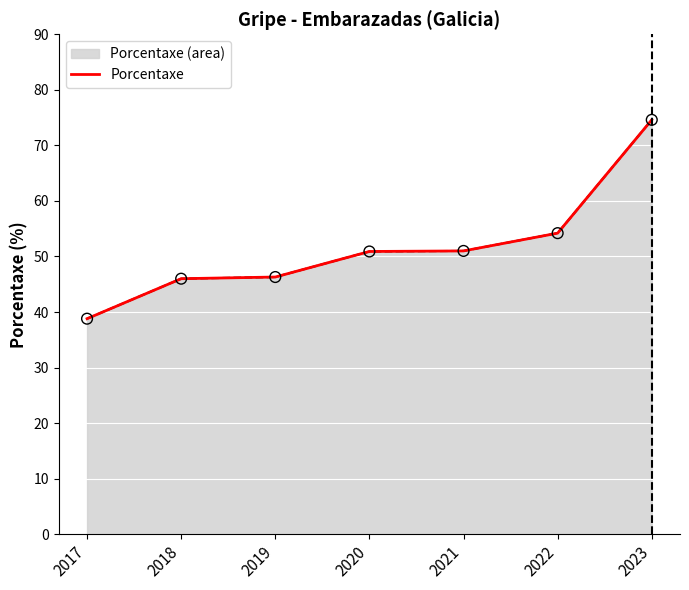

What is the ratio of the value at 2017 to the value at 2018?

0.8